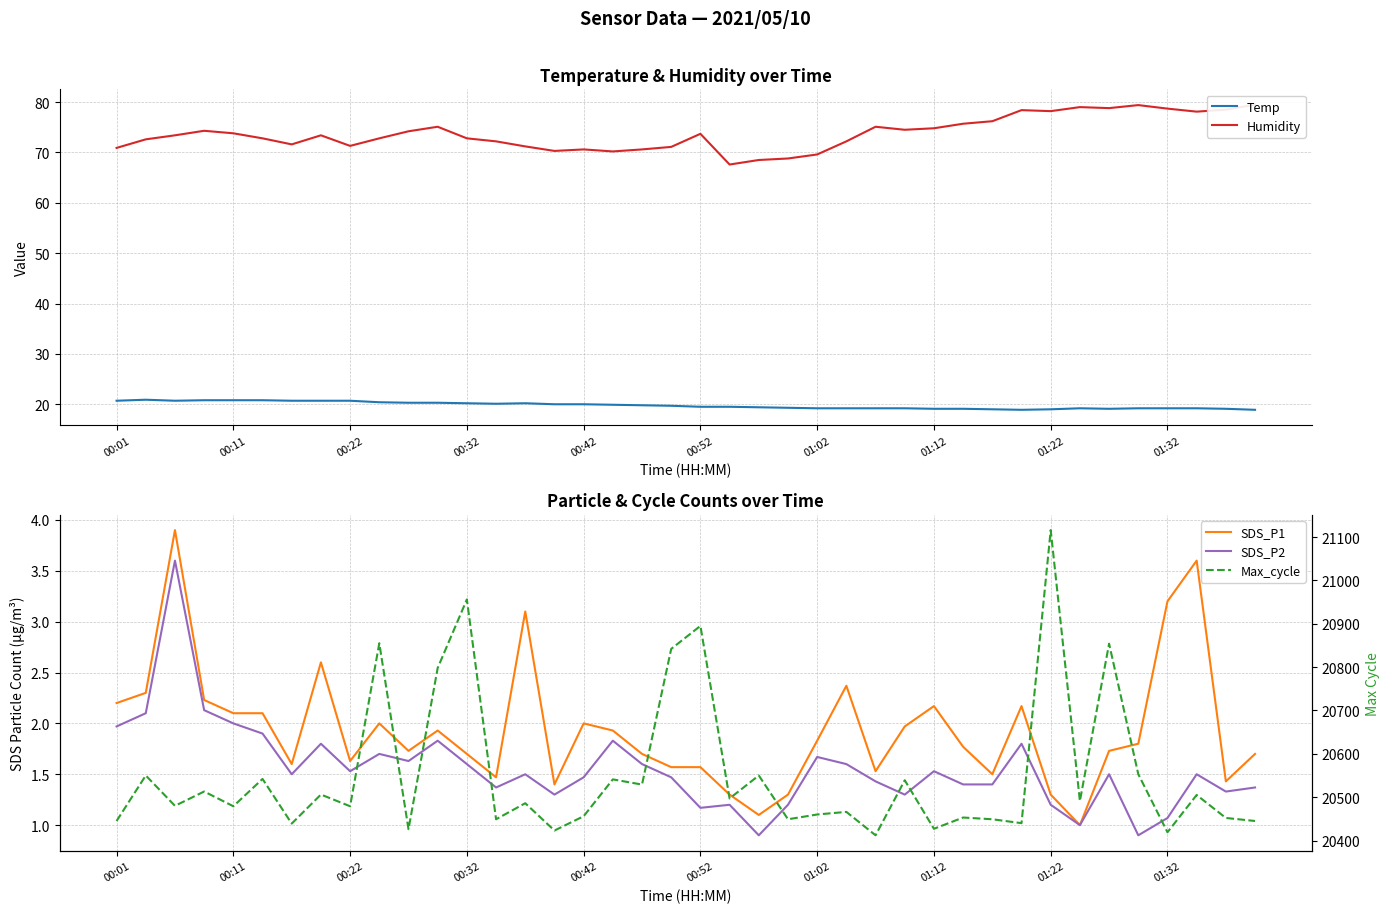

What is the difference between the maximum and second lowest values in the SDS_P1 series?

2.8